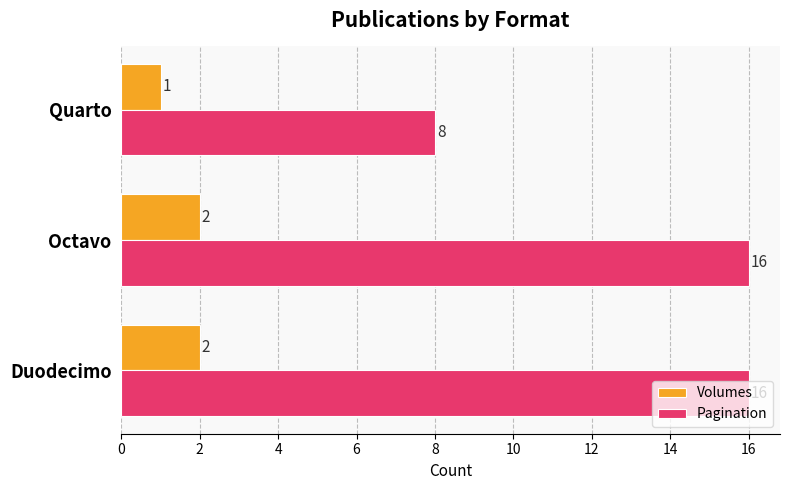

How many data points in Volumes are less than 2?

1